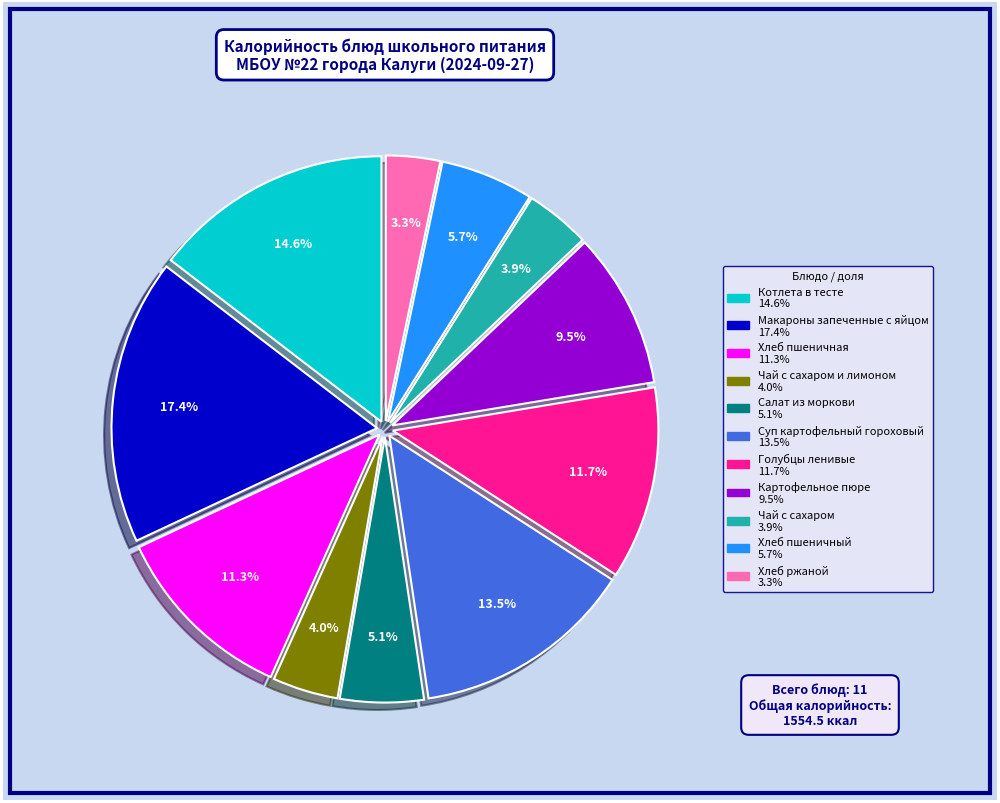

Is there a majority slice in this chart?

No